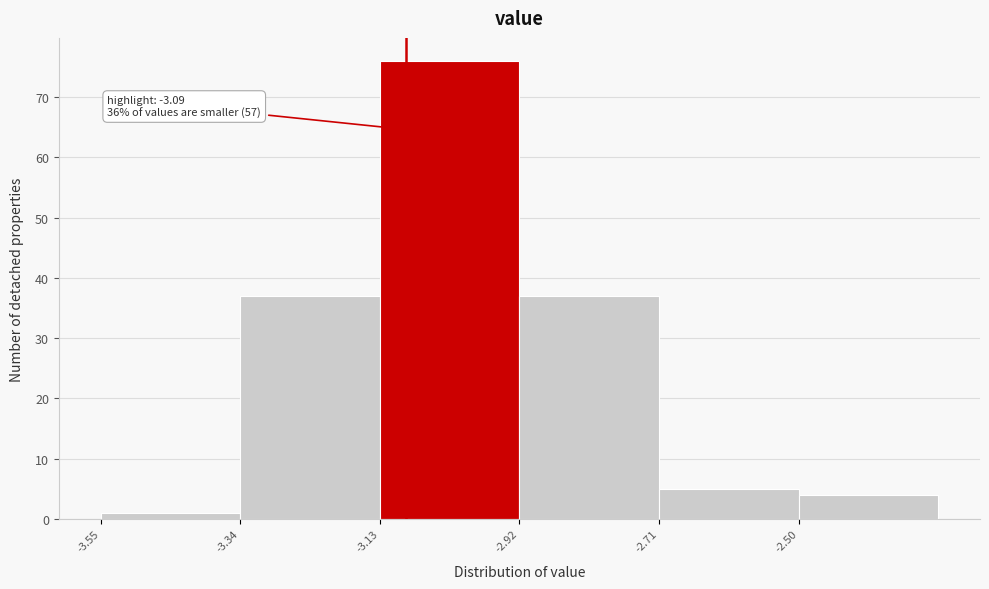

Which range on the x-axis has the tallest bar?

-3.13 to -2.92